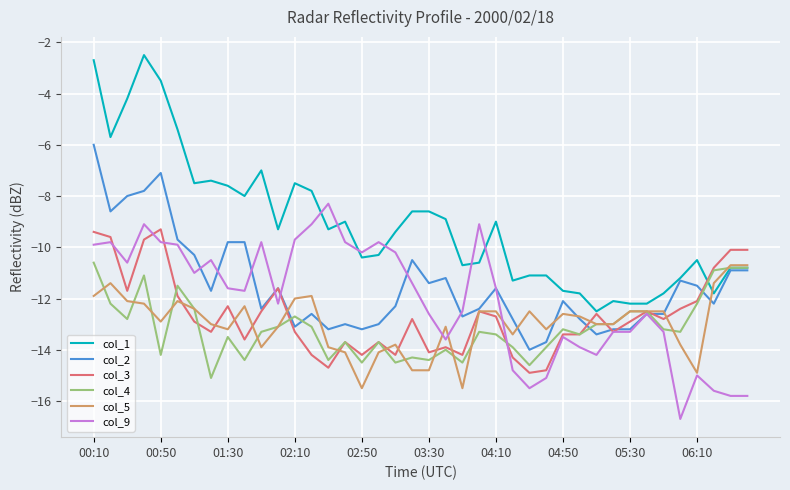

How many distinct data groups are displayed?

6